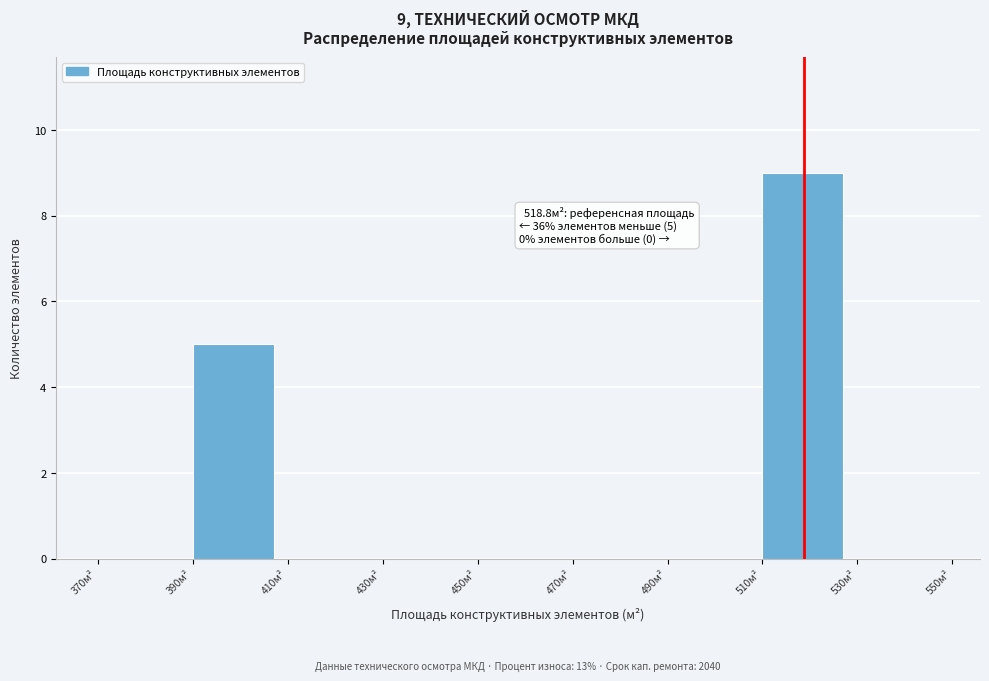

Over which range of the x-axis is the bar tallest?

510 to 530